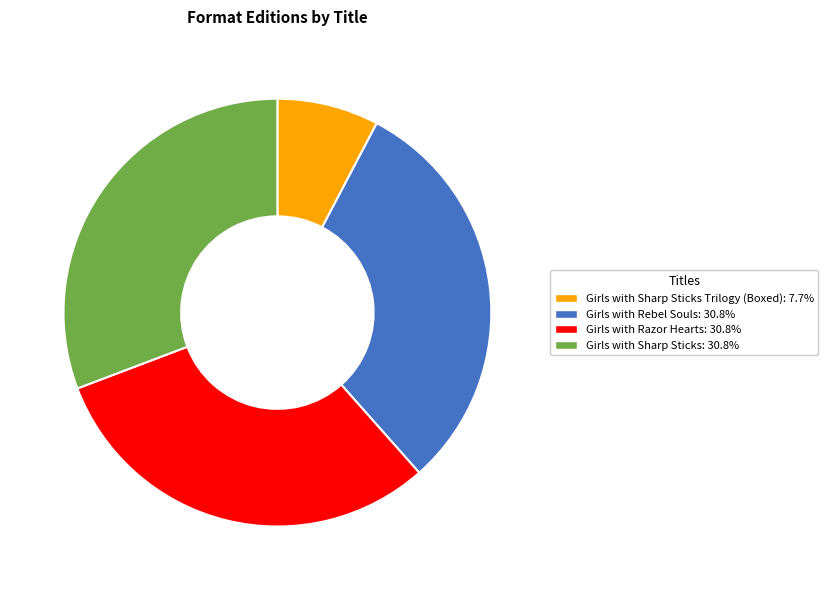

Count the number of slices in the pie.

4